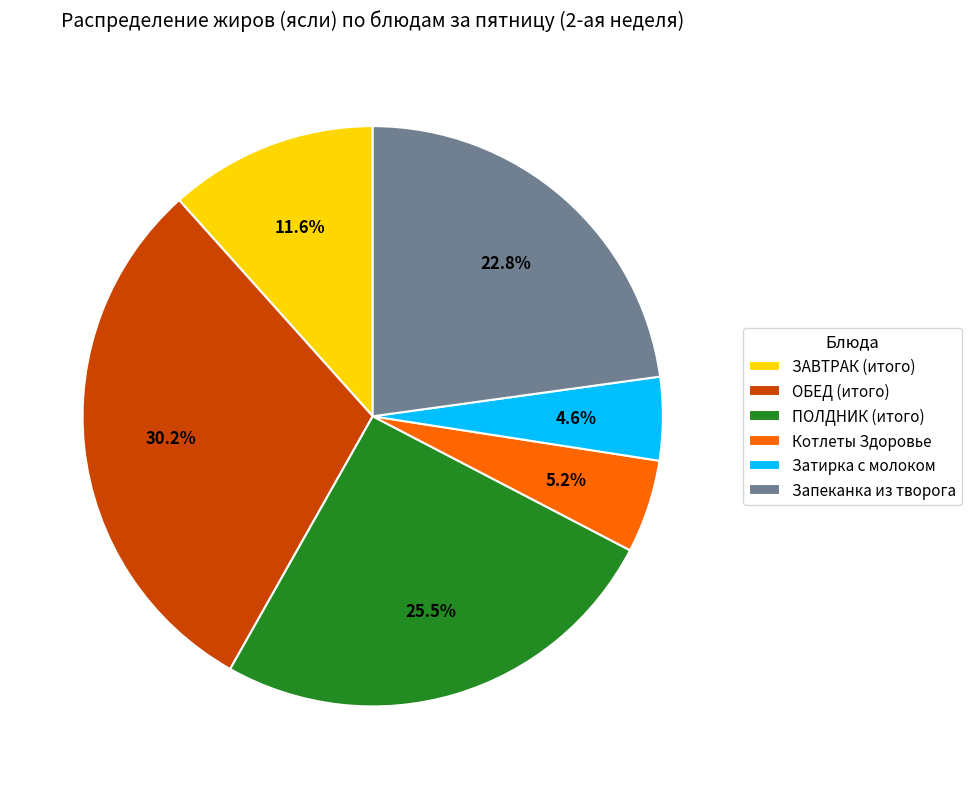

Is there a majority slice in this chart?

No